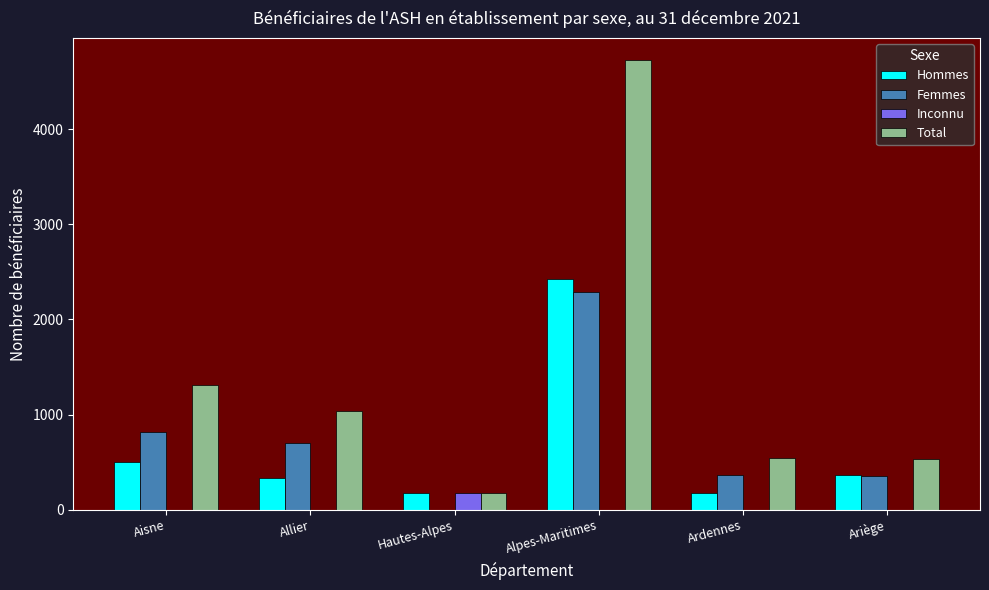

At which category is the sum across all series the highest?

Alpes-Maritimes